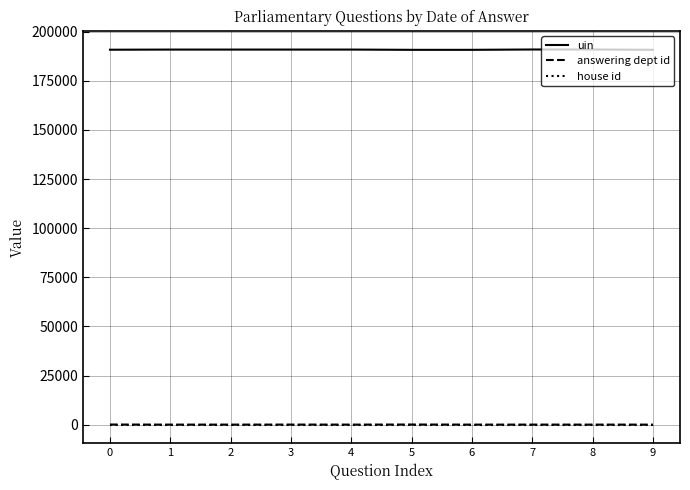

The answering dept id series shows 14 at 2. True or false?

True